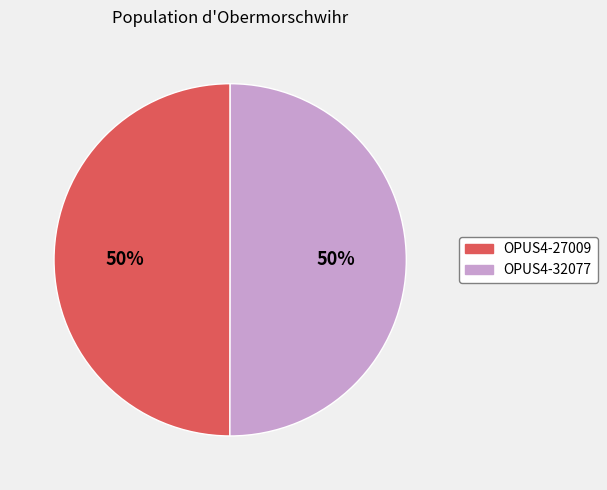

How many slices are in this pie chart?

2